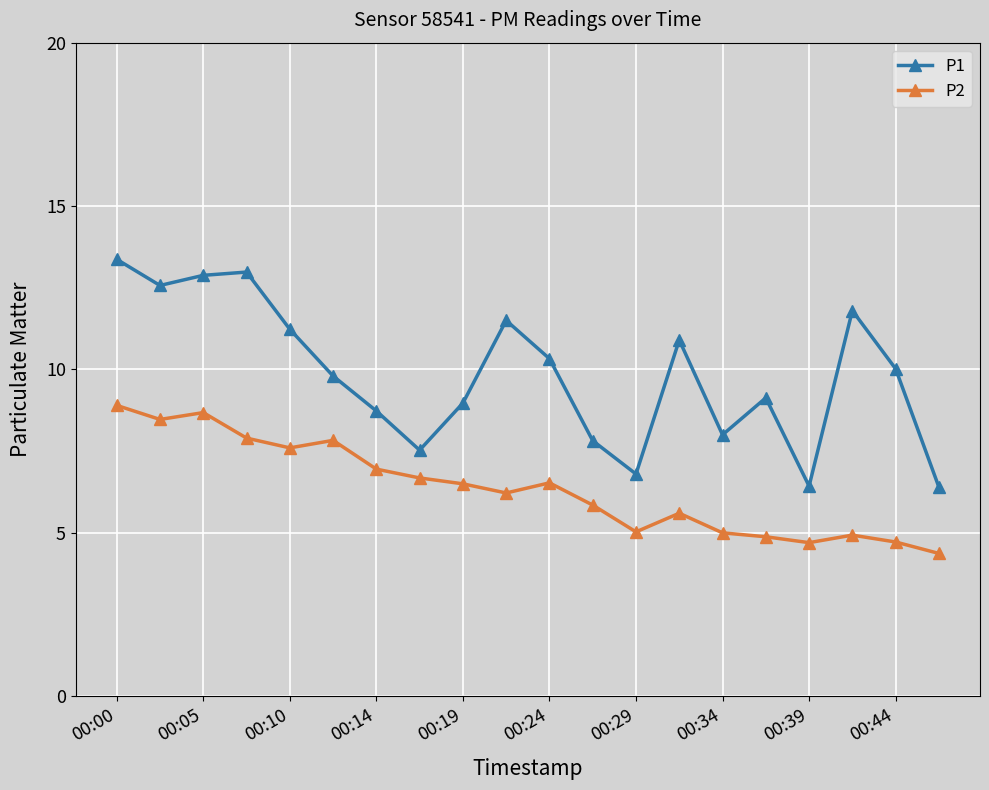

Which series has the widest spread of values?

P1